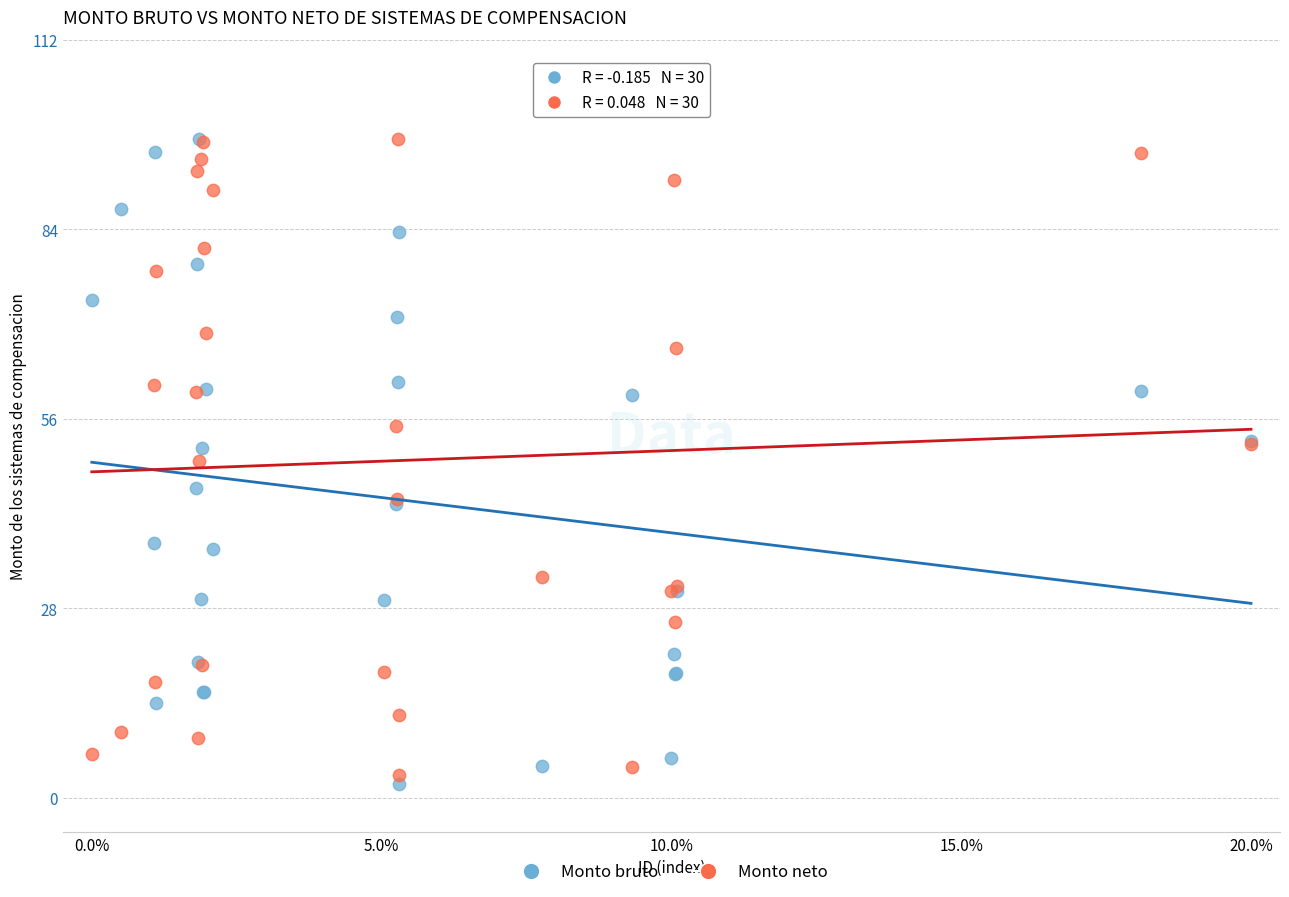

What are all the series names shown in the legend?

Monto bruto, Monto neto